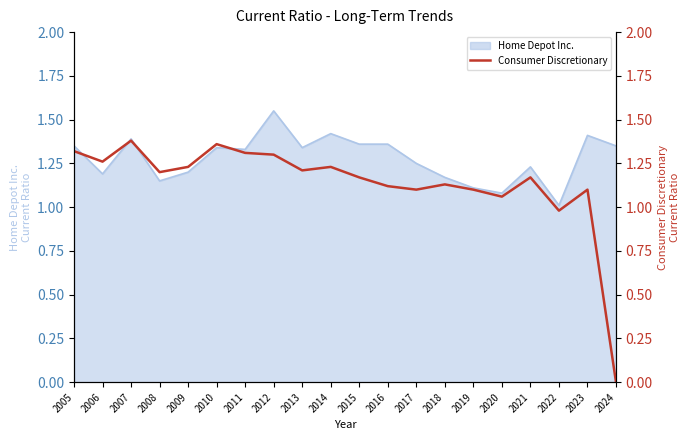

List the labels in order of value, largest first.

2007, 2010, 2005, 2011, 2012, 2006, 2009, 2014, 2013, 2008, 2015, 2021, 2018, 2016, 2017, 2019, 2023, 2020, 2022, 2024